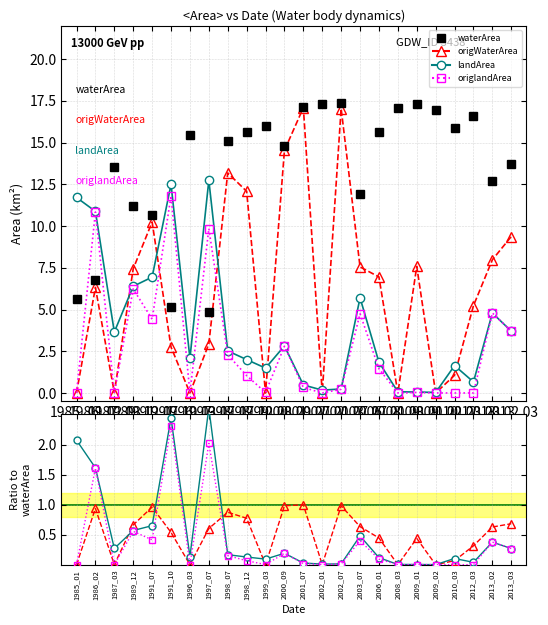

True or false: landArea has a value of 0.3 at 1987_03.

True